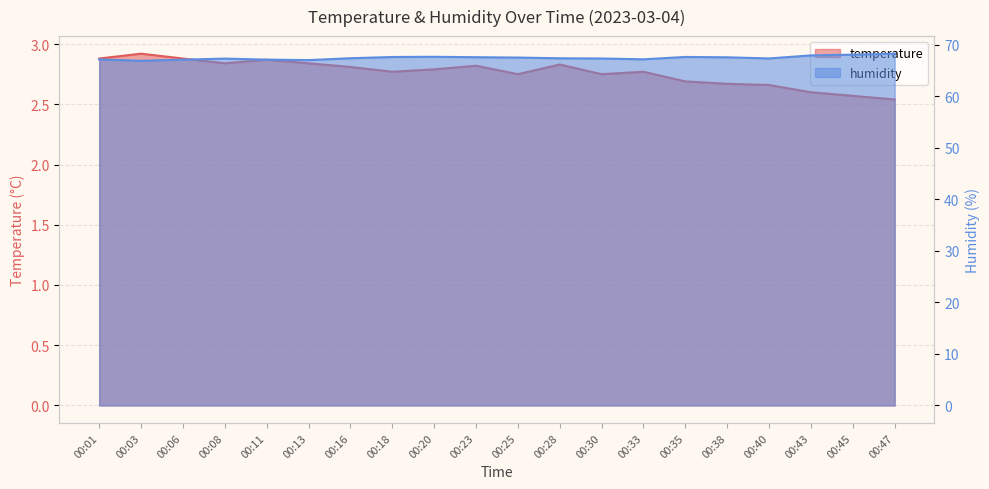

What is the average value of the temperature series?

2.8